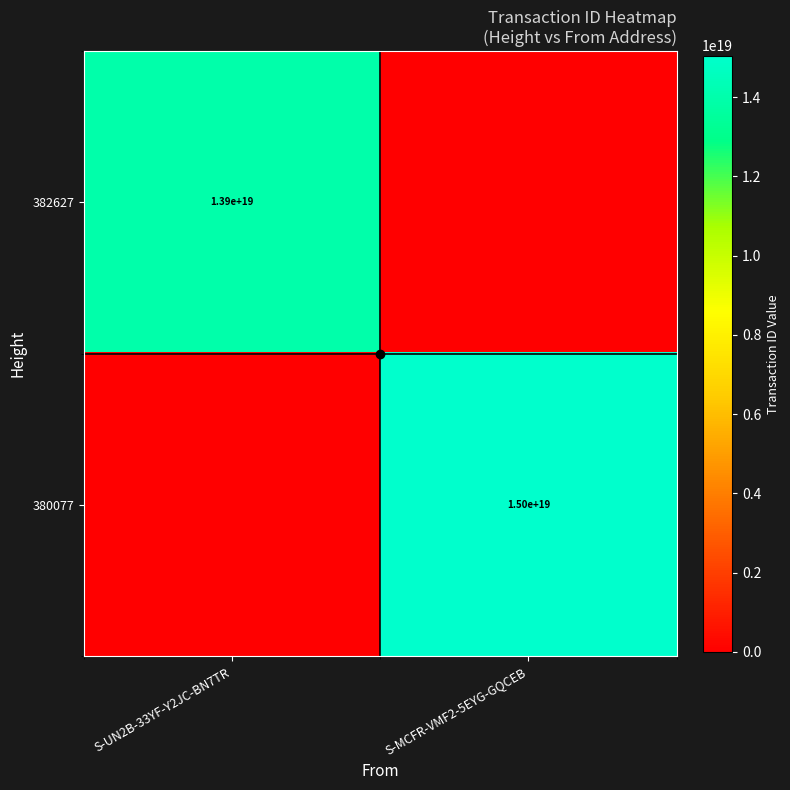

The 380077 series shows 15000000000000000000 at S-MCFR-VMF2-5EYG-GQCEB. True or false?

True